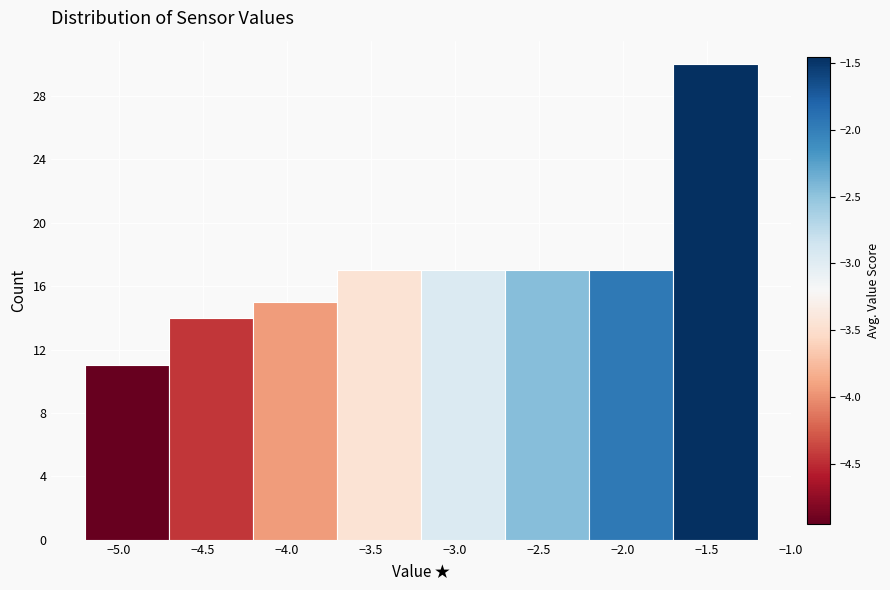

Reading left to right, list every bar in this chart as the range it spans on the x-axis followed by its height. The values are not printed on the chart, so give them approximately, as read against the axis.

-5.2 to -4.7: 11
-4.7 to -4.2: 14
-4.2 to -3.7: 15
-3.7 to -3.2: 17
-3.2 to -2.7: 17
-2.7 to -2.2: 17
-2.2 to -1.7: 17
-1.7 to -1.2: 30